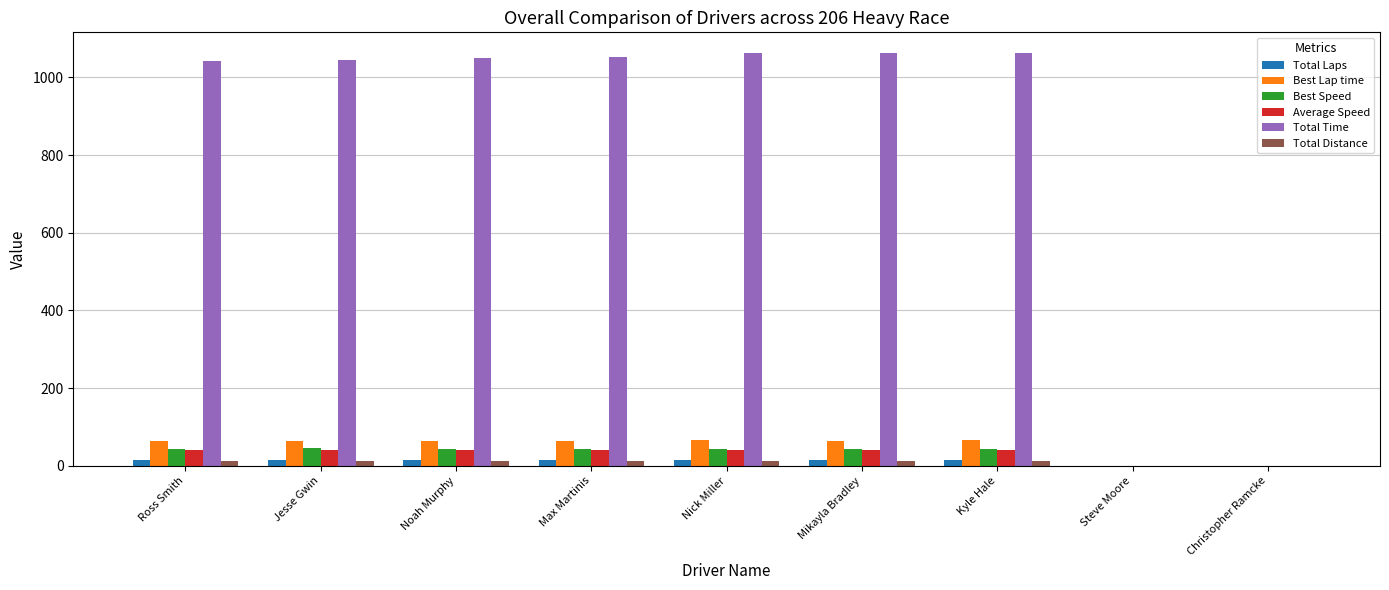

Which series has the largest total across all categories?

Total Time